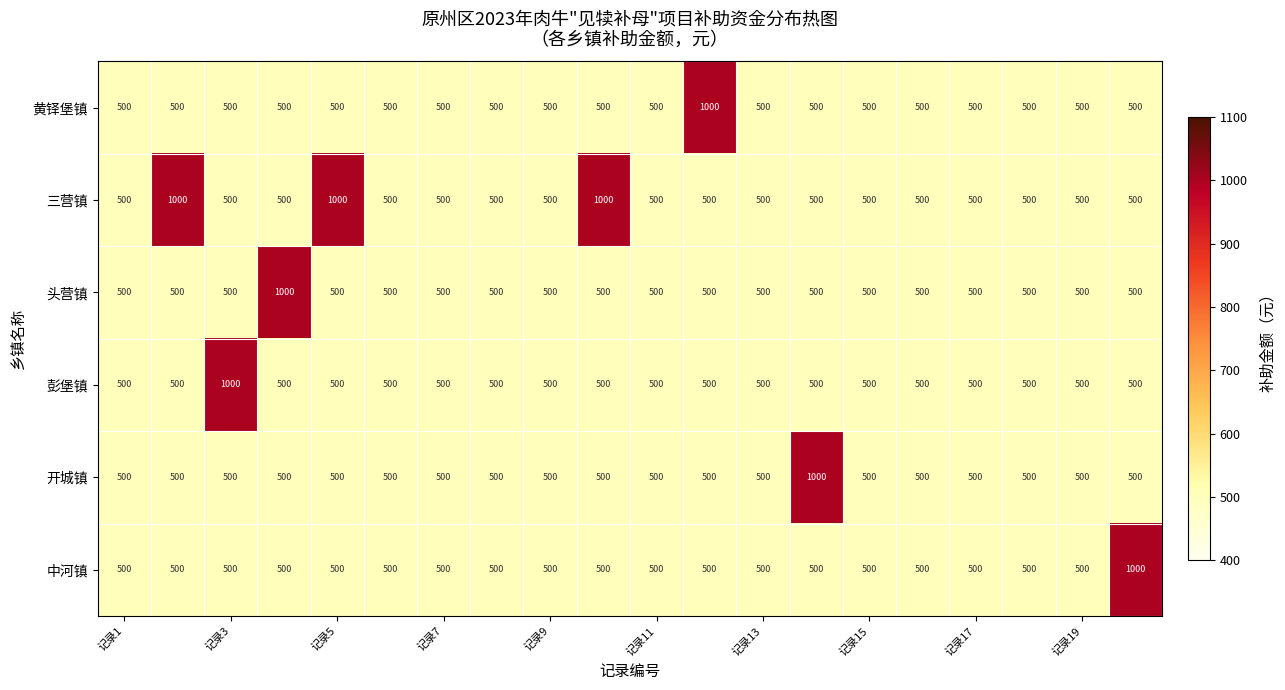

Which series has the largest total across all categories?

三营镇